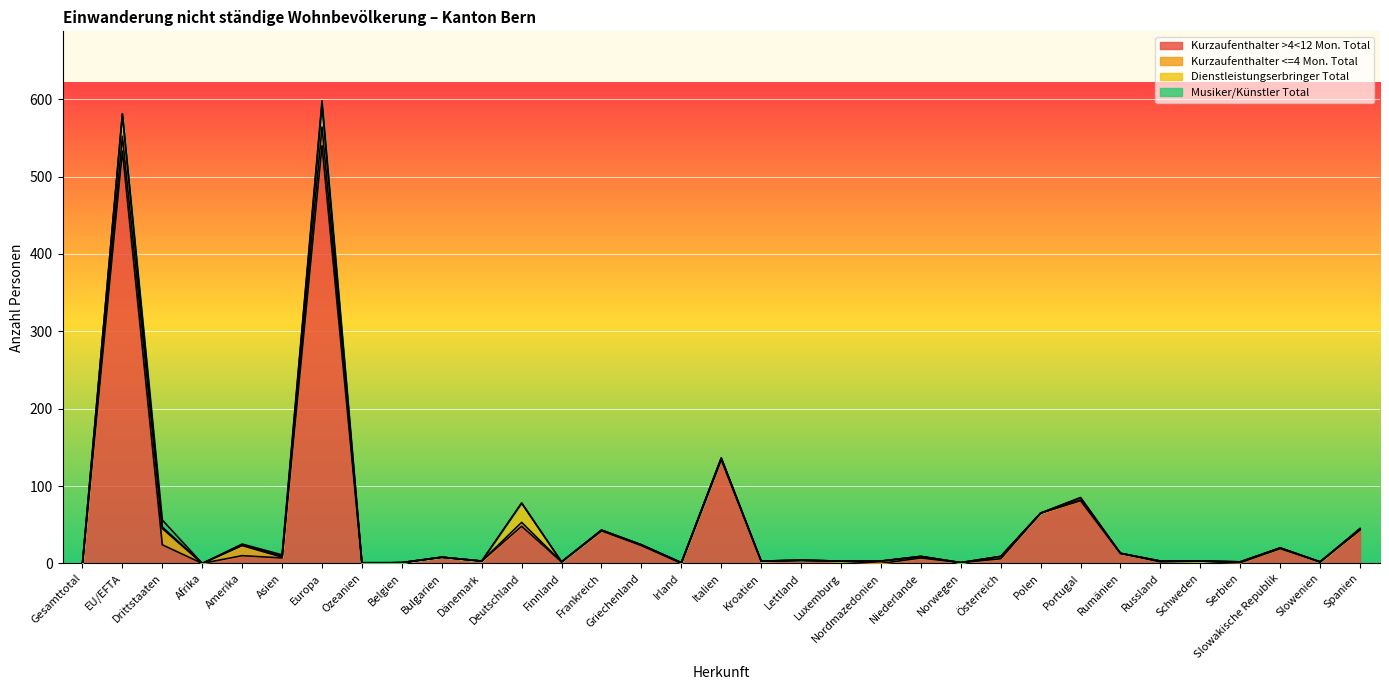

The value of Kurzaufenthalter >4<12 Mon. Total at Schweden is 3. True or false?

True